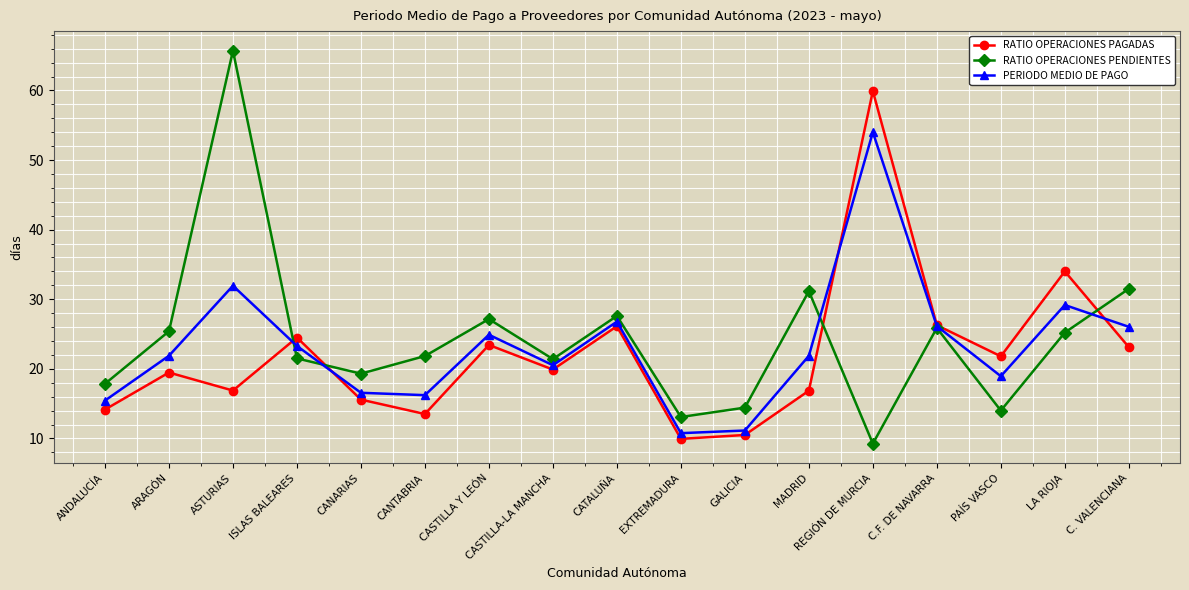

Between ISLAS BALEARES and C.F. DE NAVARRA, which series saw the biggest shift?

RATIO OPERACIONES PENDIENTES